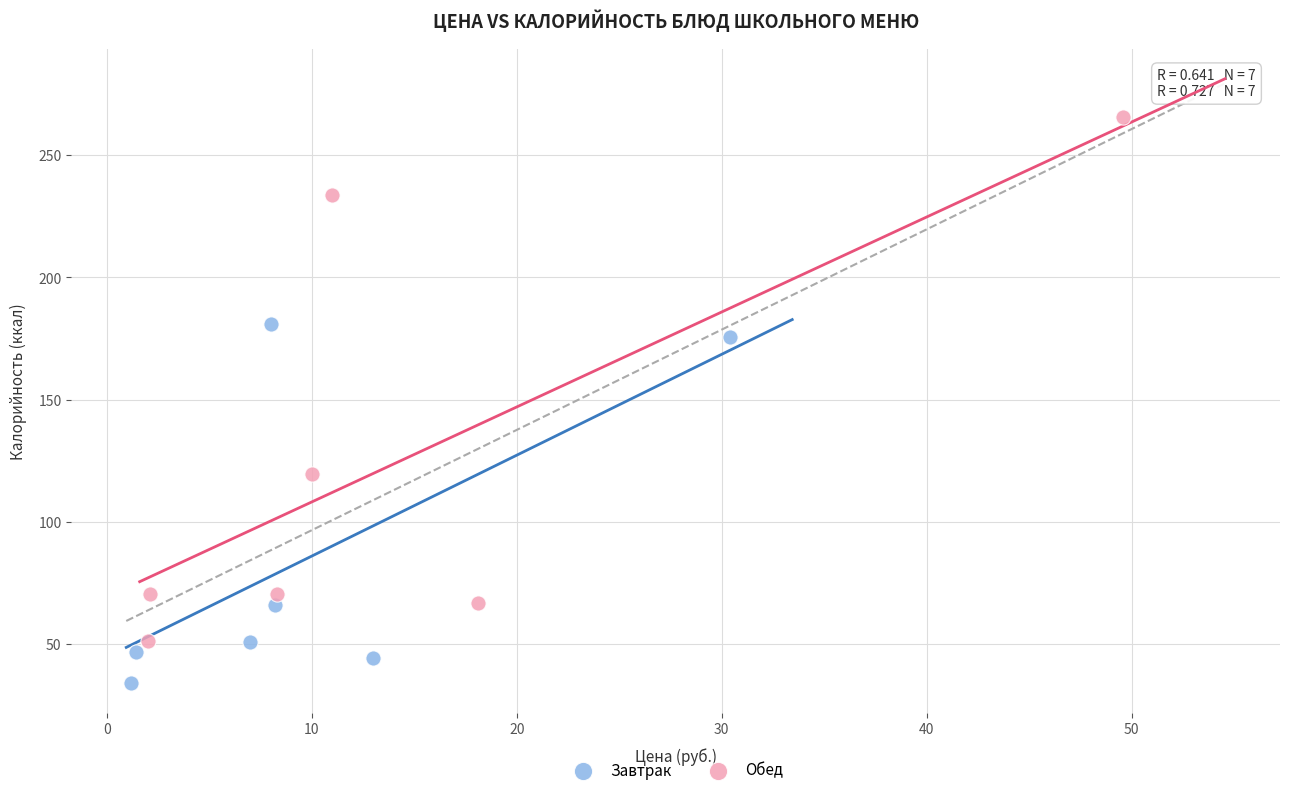

Which series contains the lowest Y value?

Завтрак